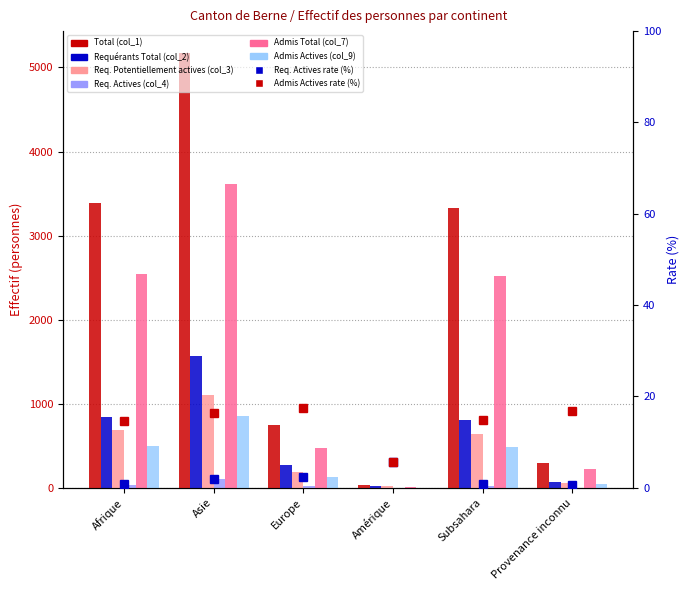

Is the value of Admis Actives (col_9) at Subsahara greater than the value of Req. Actives (col_4) at Afrique?

Yes